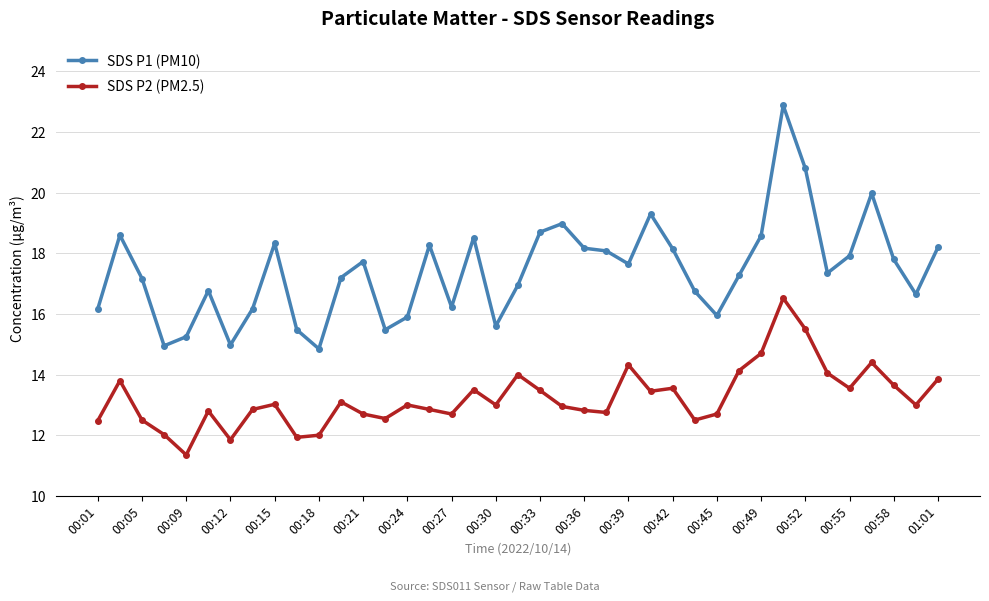

How many distinct data groups are displayed?

2